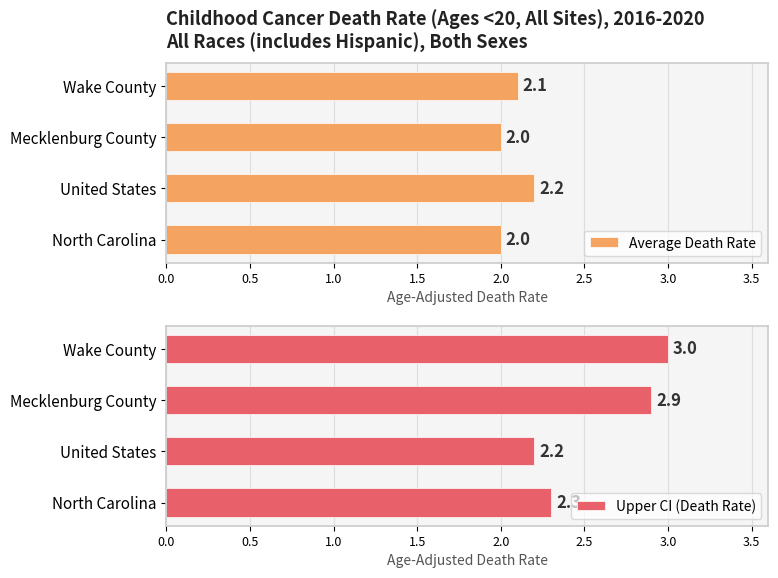

What are all the series names shown in the legend?

Average Death Rate, Upper CI (Death Rate)